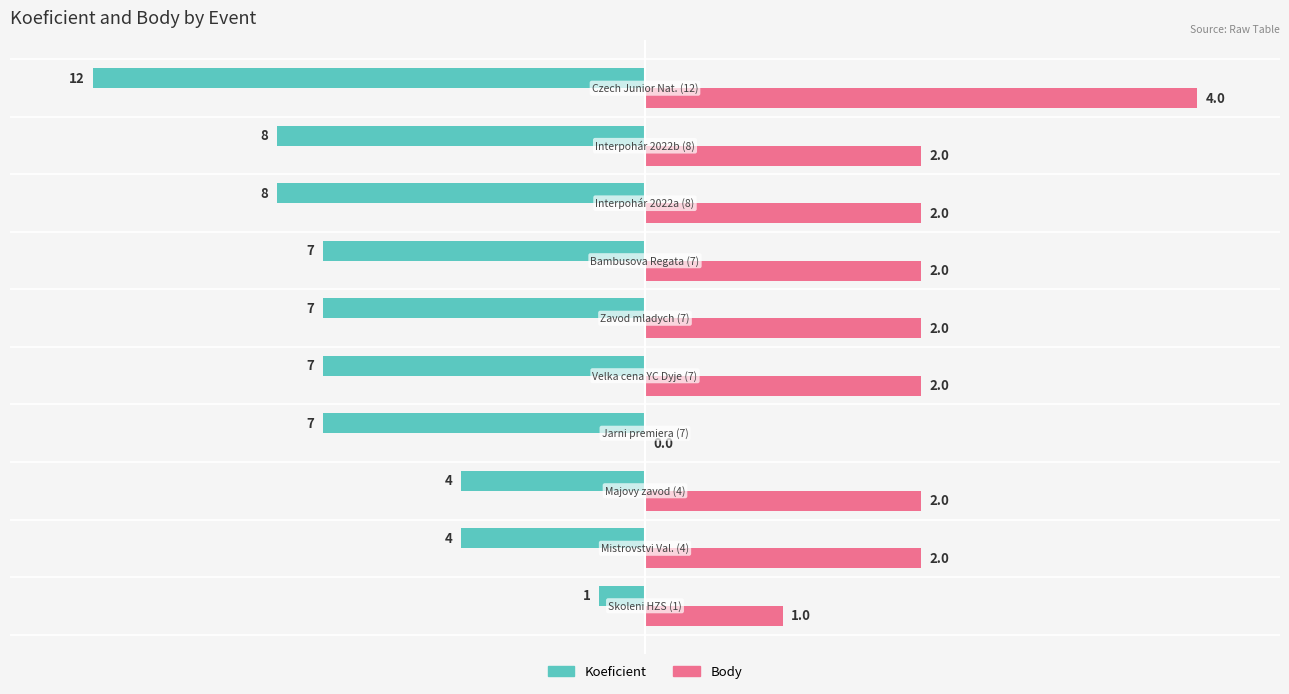

What are all the series names shown in the legend?

Koeficient, Body